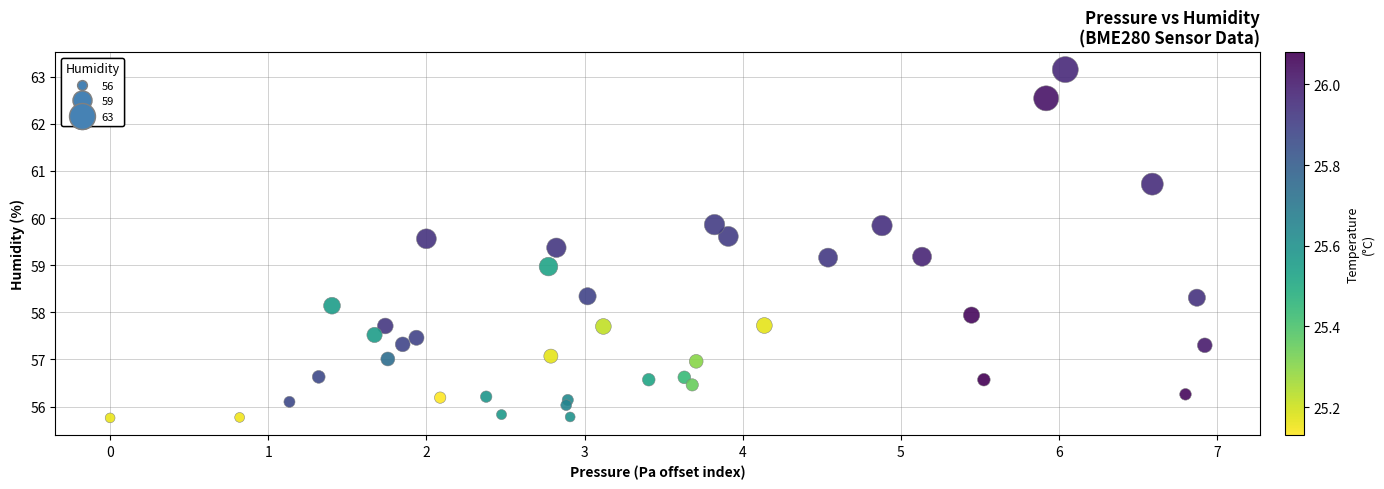

What is the range of Y values (max minus min)?

7.4